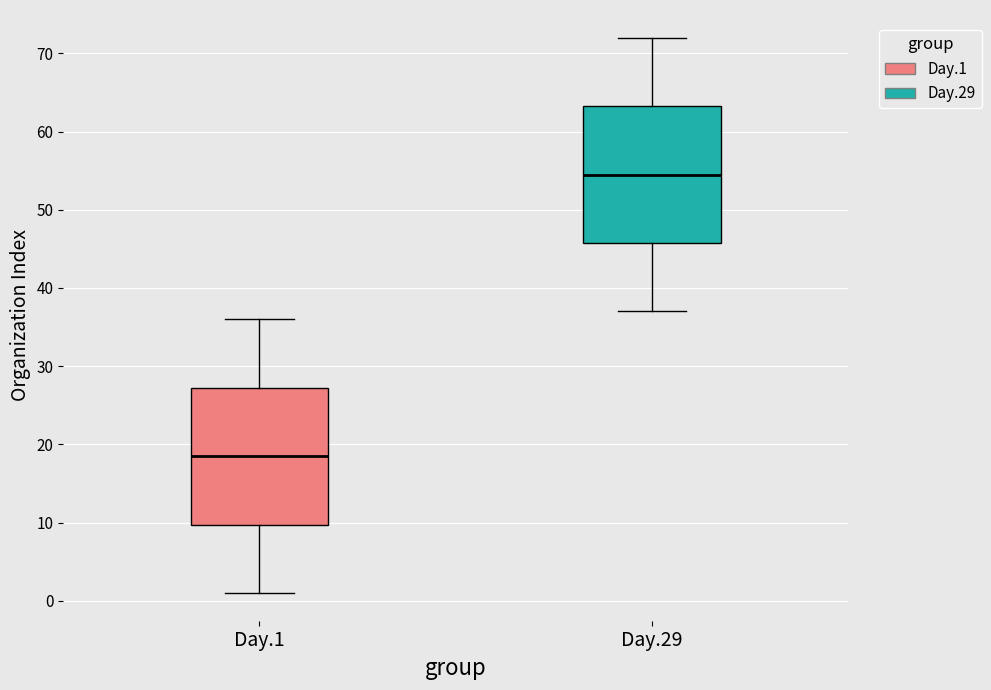

Where does the median line of the box for Day.1 sit on the y-axis? The values are not printed on the chart, so give them approximately, as read against the axis.

19